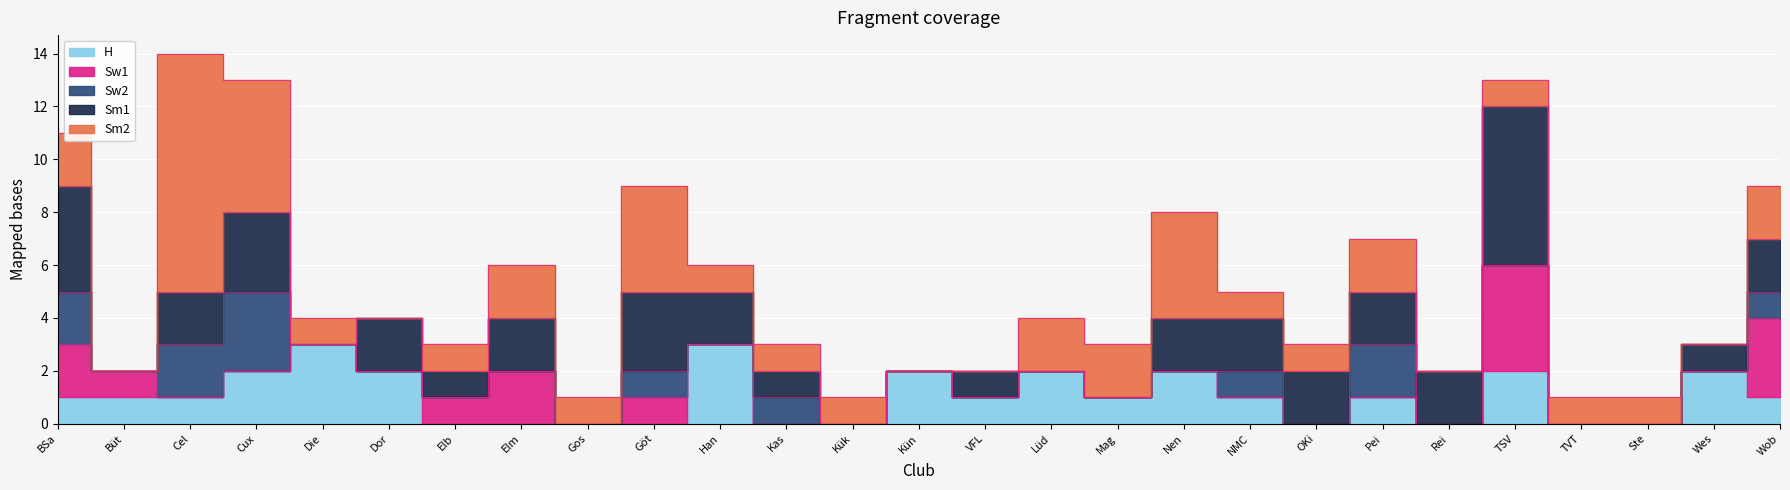

Which label corresponds to the smallest value in the chart?

Büt